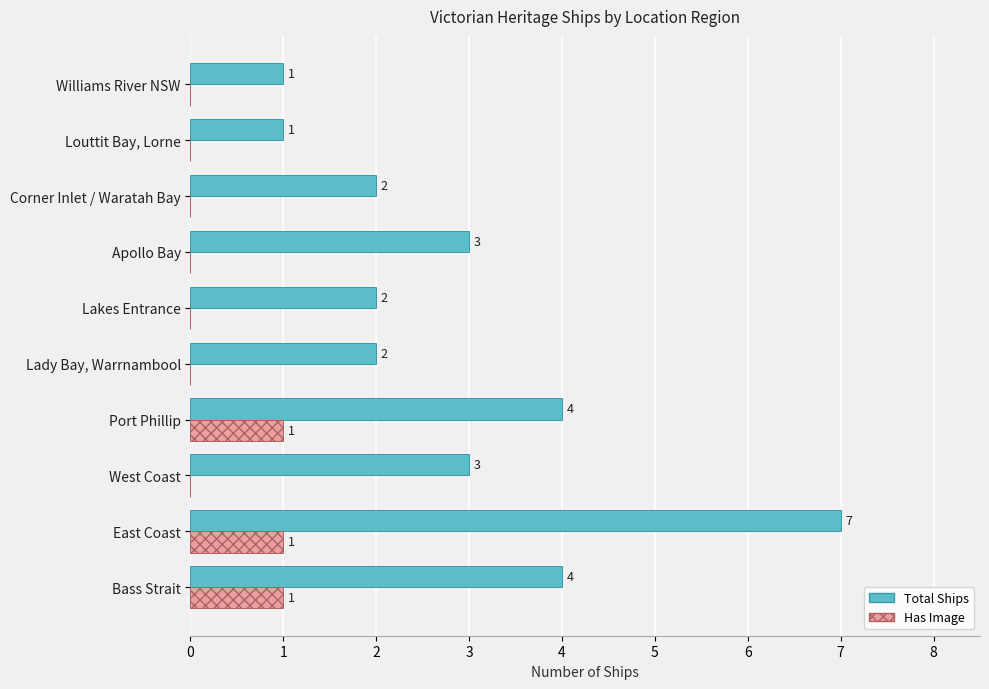

What is the sum of all Has Image values?

3